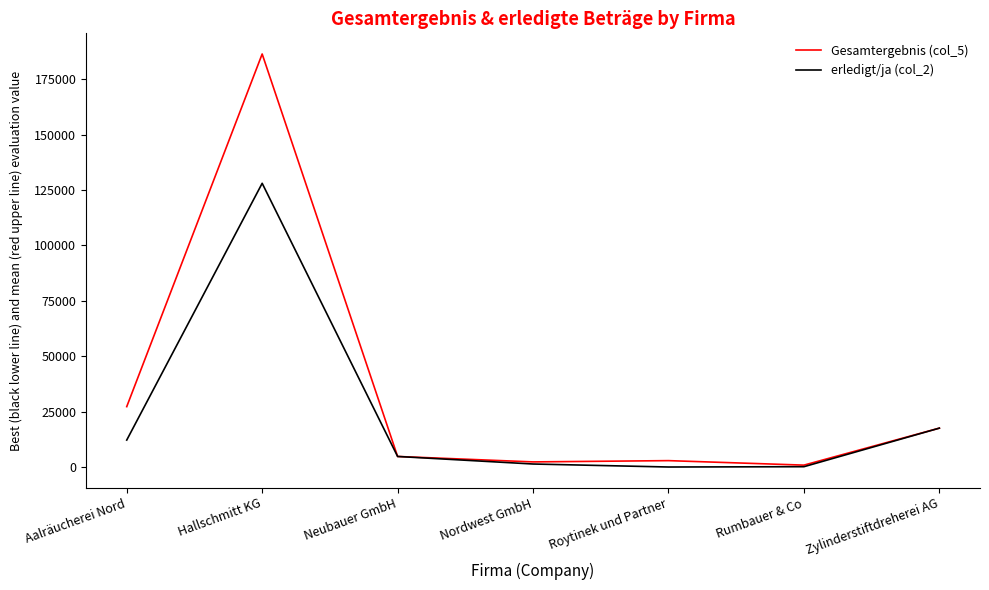

Between Aalräucherei Nord and Hallschmitt KG, which series saw the biggest shift?

Gesamtergebnis (col_5)